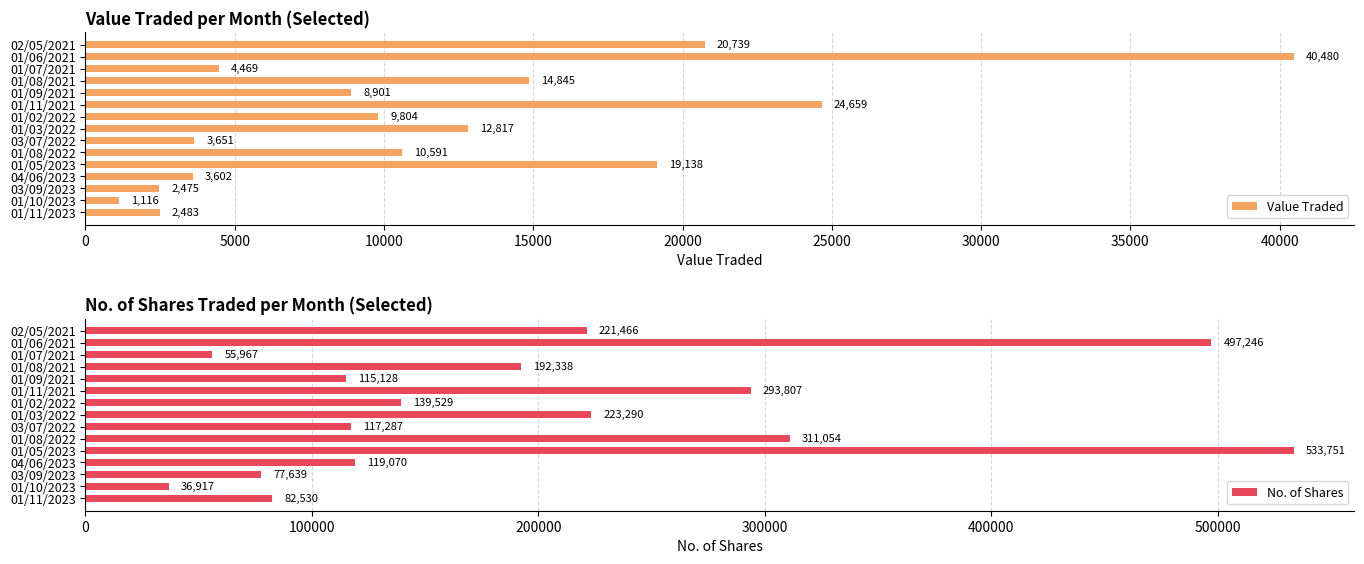

What is the sum of the Value Traded values at 01/03/2022 and 01/08/2021?

27662